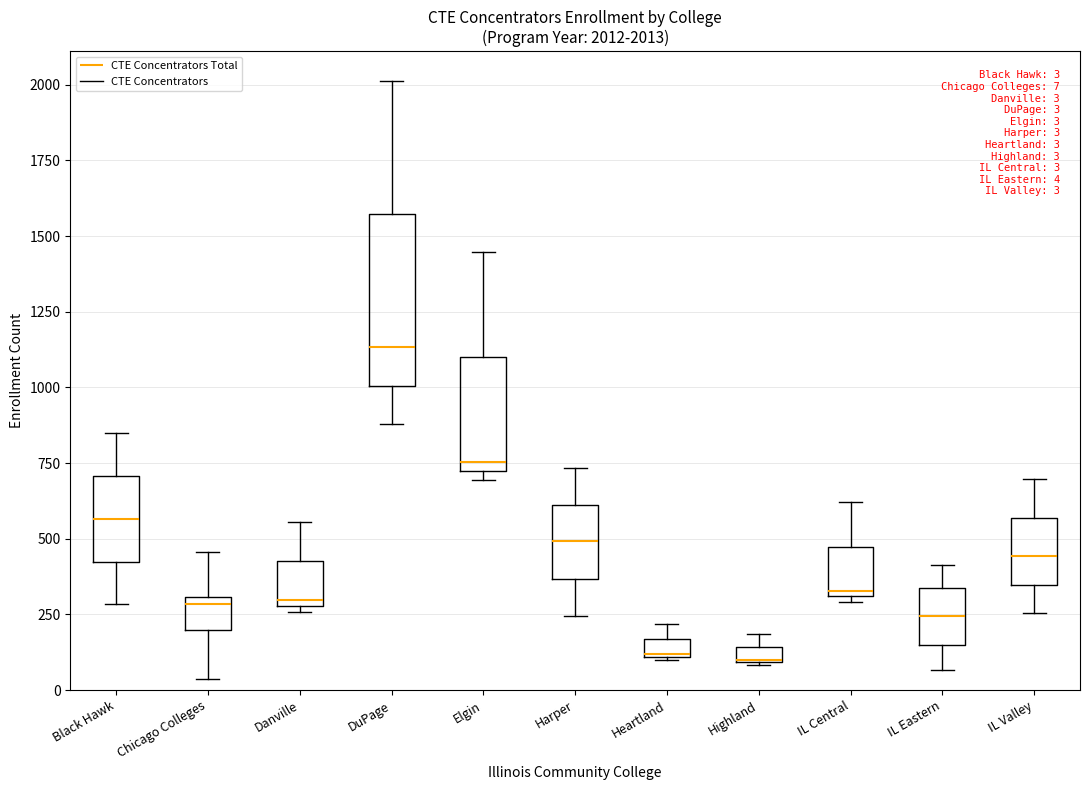

Comparing the boxes themselves (not the whiskers), which one is the tallest?

DuPage